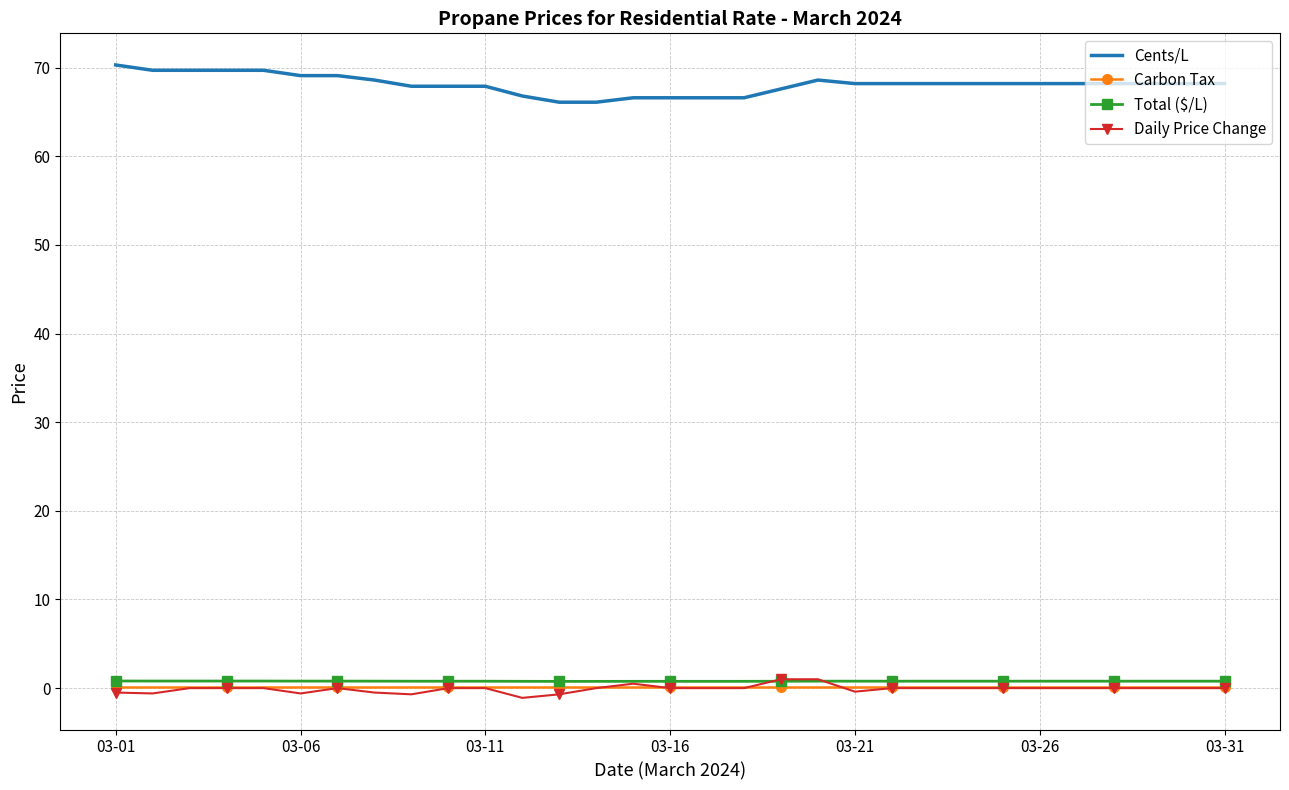

Which series has the largest total across all categories?

Cents/L